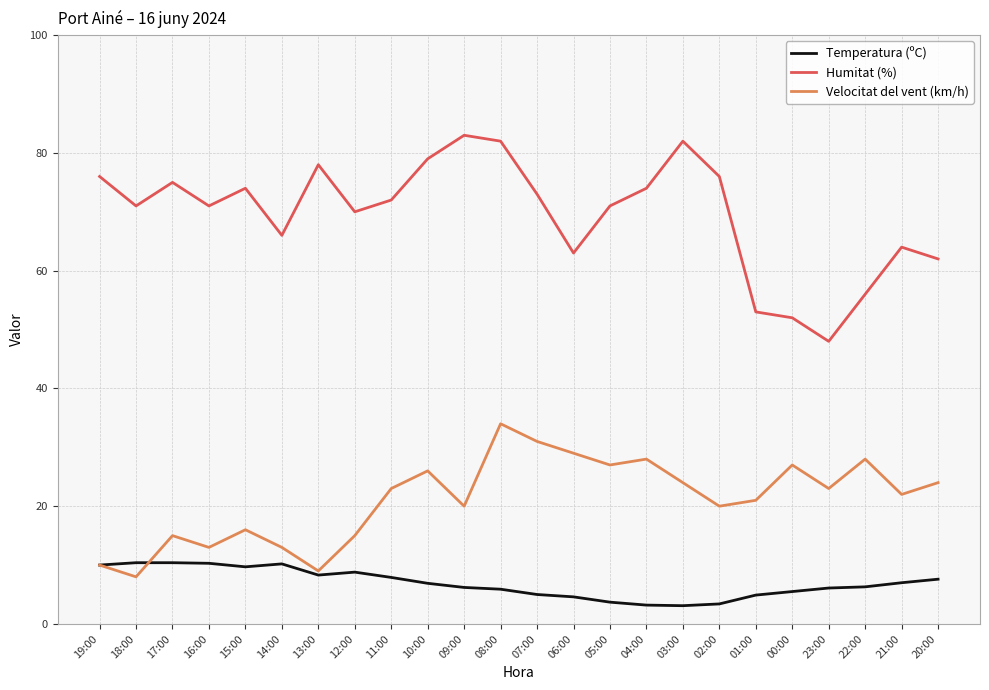

The Velocitat del vent (km/h) series shows 39.0 at 00:00. True or false?

False